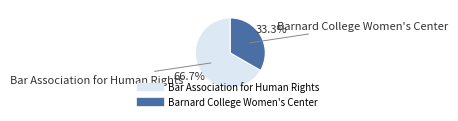

Do Barnard College Women's Center and Bar Association for Human Rights together represent more than half of the pie?

Yes